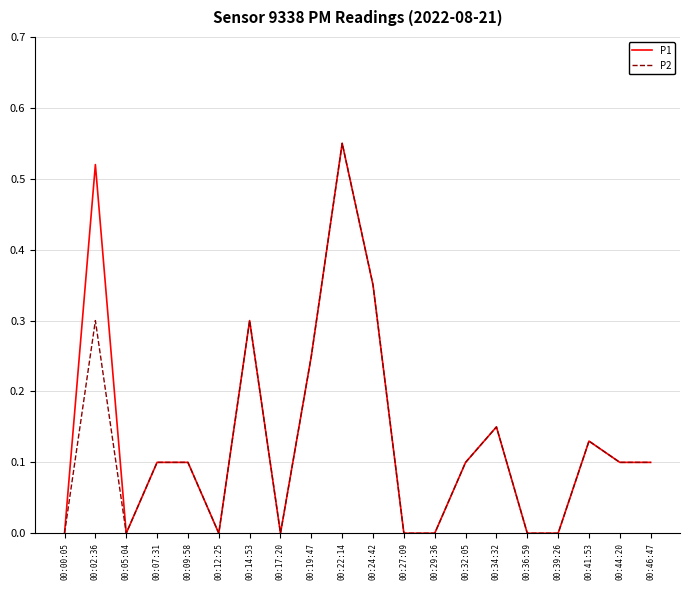

List the series in order of their overall mean, highest first.

P1, P2